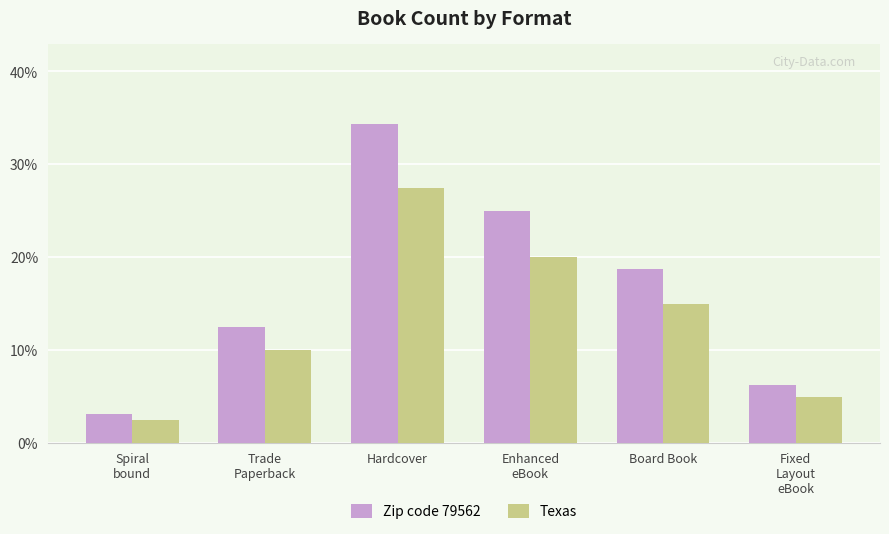

What is the difference between the second highest and minimum values in the Zip code 79562 series?

21.9